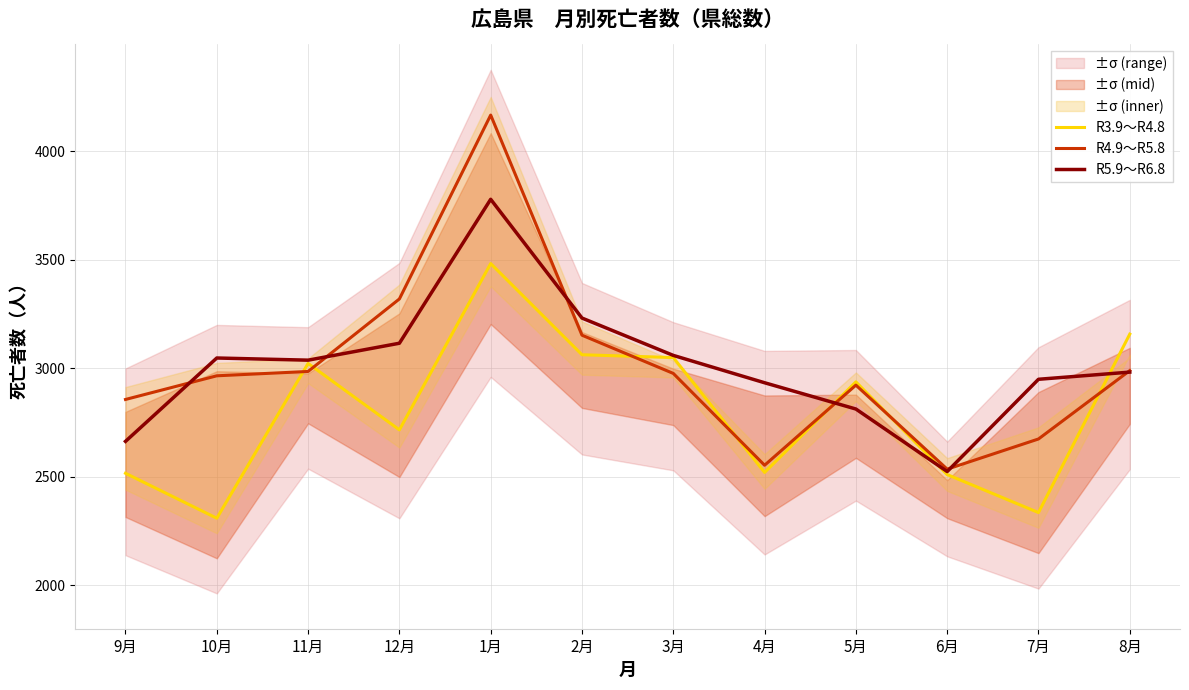

What are all the series names shown in the legend?

R3.9～R4.8, R4.9～R5.8, R5.9～R6.8